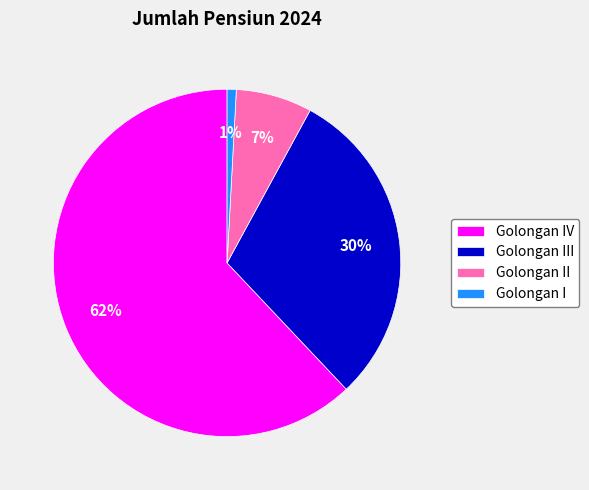

What is the ratio of the value at Golongan IV to the value at Golongan III?

2.1